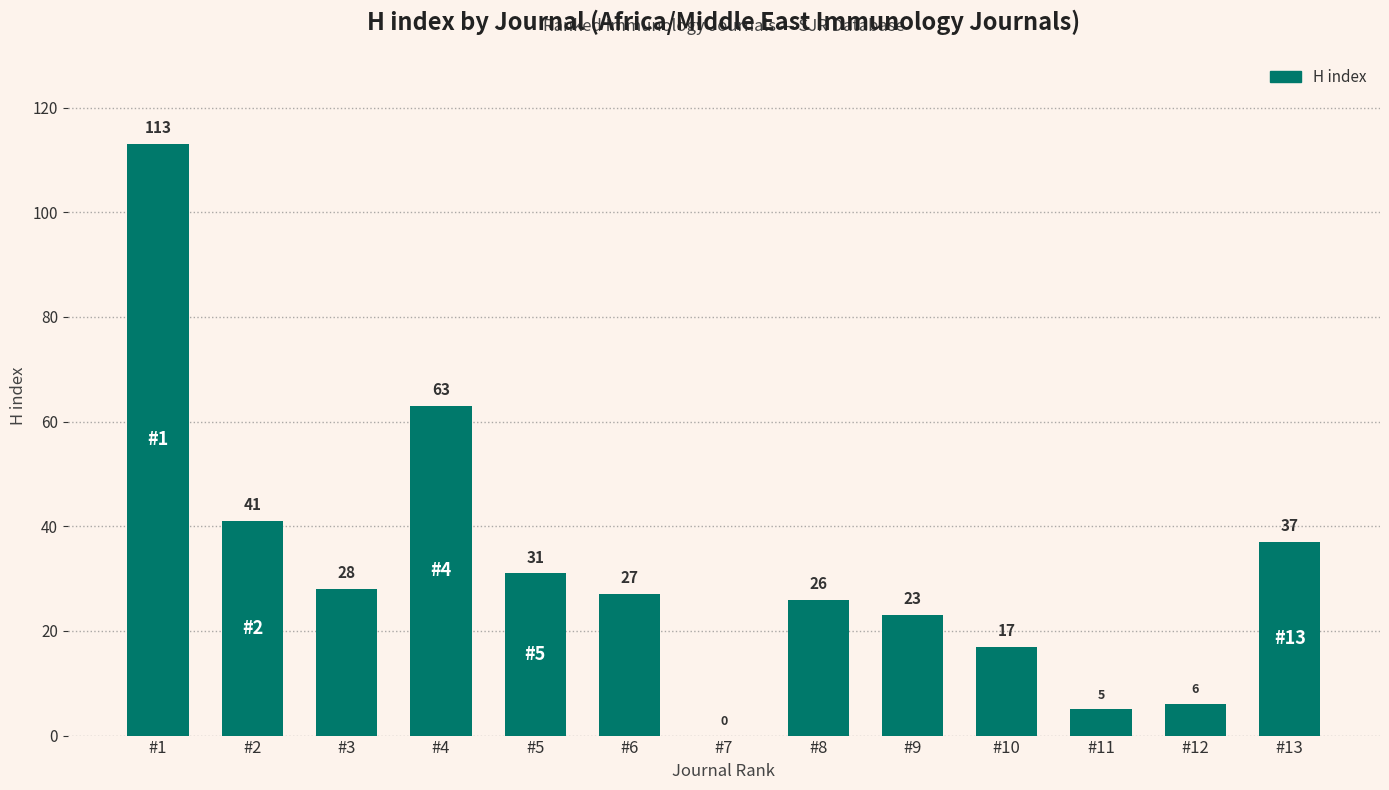

Is it true that the value at #6 is 27?

True